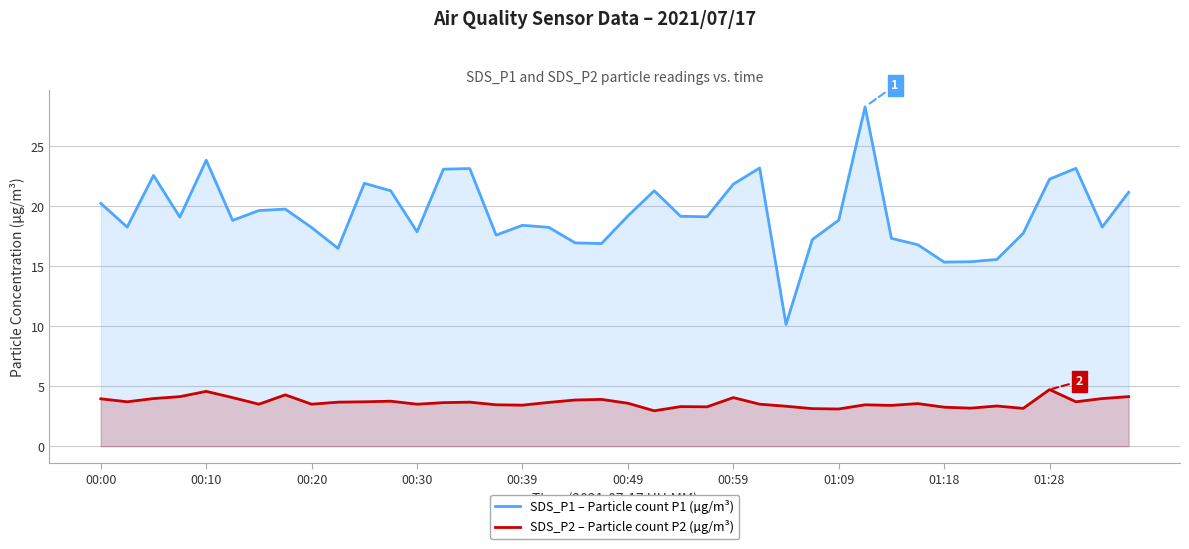

What is the difference between the highest and lowest values at 33?

12.2